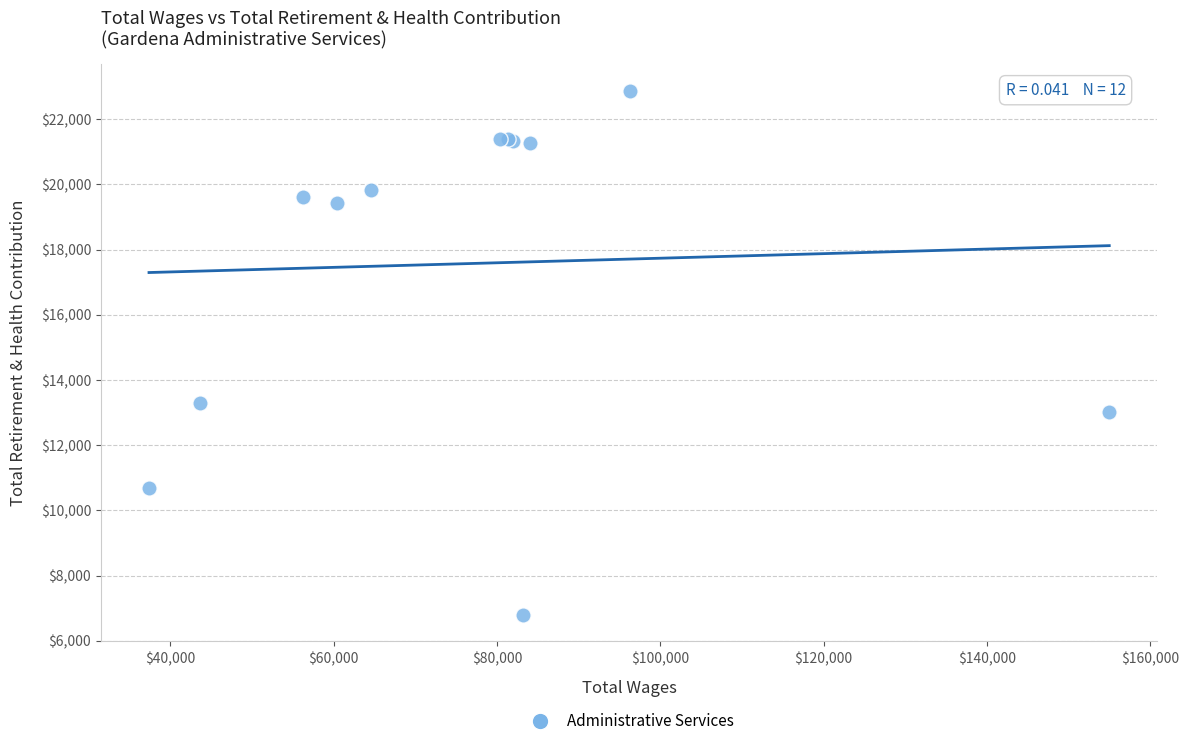

What Y value in the scatter plot is closest to 14830?

13285